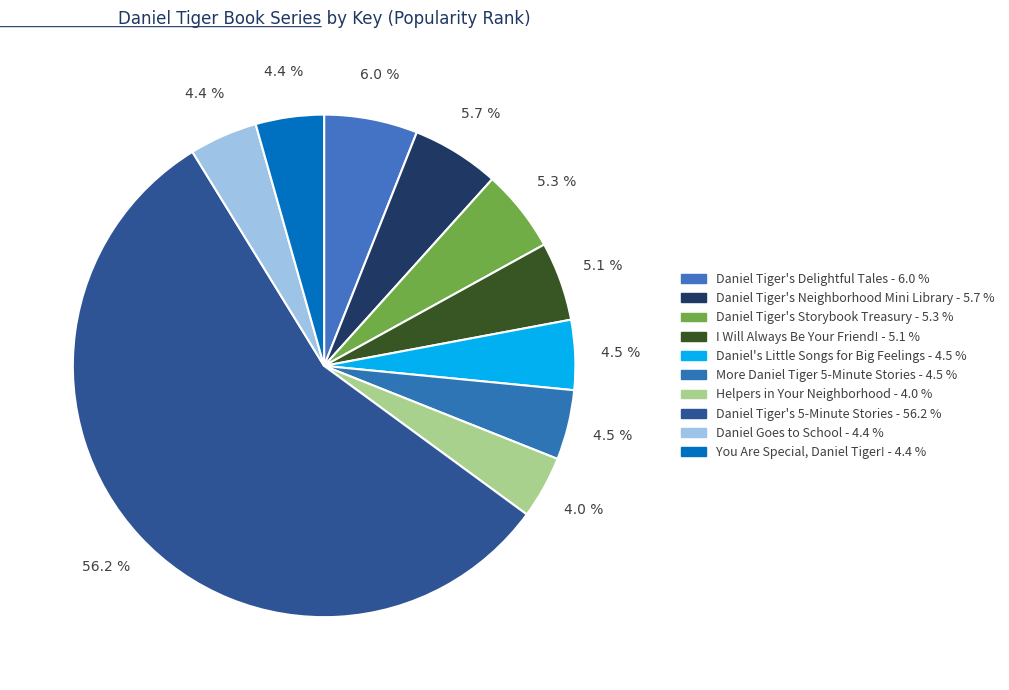

Combined, do I Will Always Be Your Friend! and Daniel Tiger's Storybook Treasury account for over 50%?

No